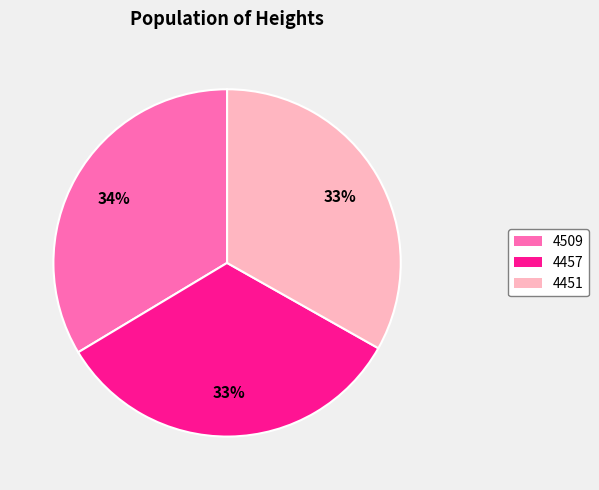

To the nearest percent, what portion does 4451 represent?

33%